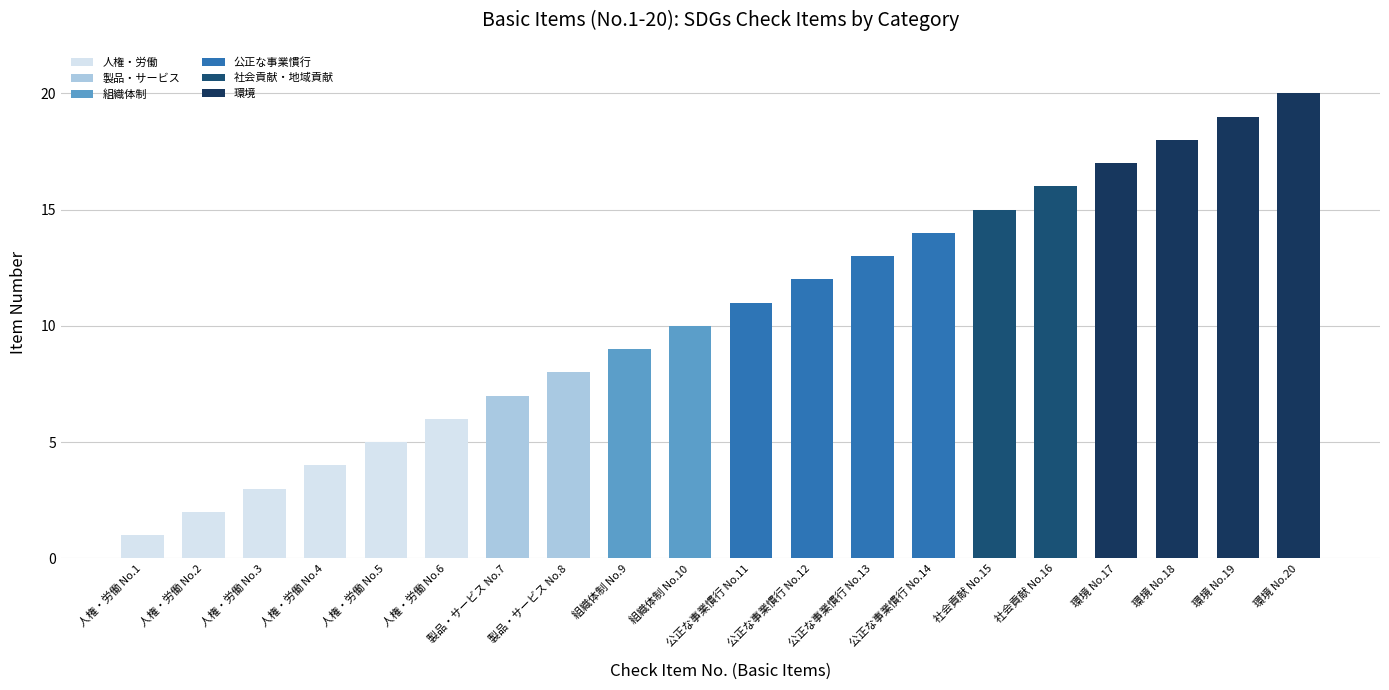

List the labels in order of value, largest first.

環境 No.20, 環境 No.19, 環境 No.18, 環境 No.17, 社会貢献 No.16, 社会貢献 No.15, 公正な事業慣行 No.14, 公正な事業慣行 No.13, 公正な事業慣行 No.12, 公正な事業慣行 No.11, 組織体制 No.10, 組織体制 No.9, 製品・サービス No.8, 製品・サービス No.7, 人権・労働 No.6, 人権・労働 No.5, 人権・労働 No.4, 人権・労働 No.3, 人権・労働 No.2, 人権・労働 No.1